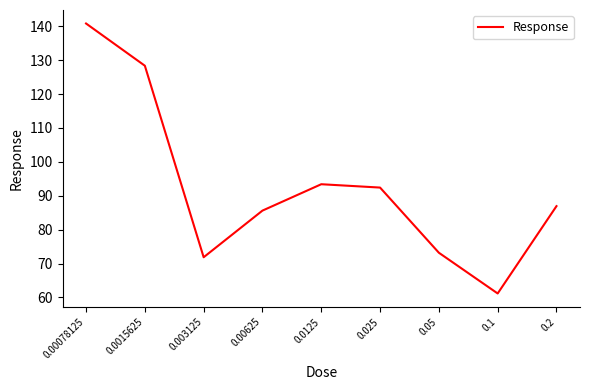

The chart shows a value of 71.6 at 0.0015625. True or false?

False